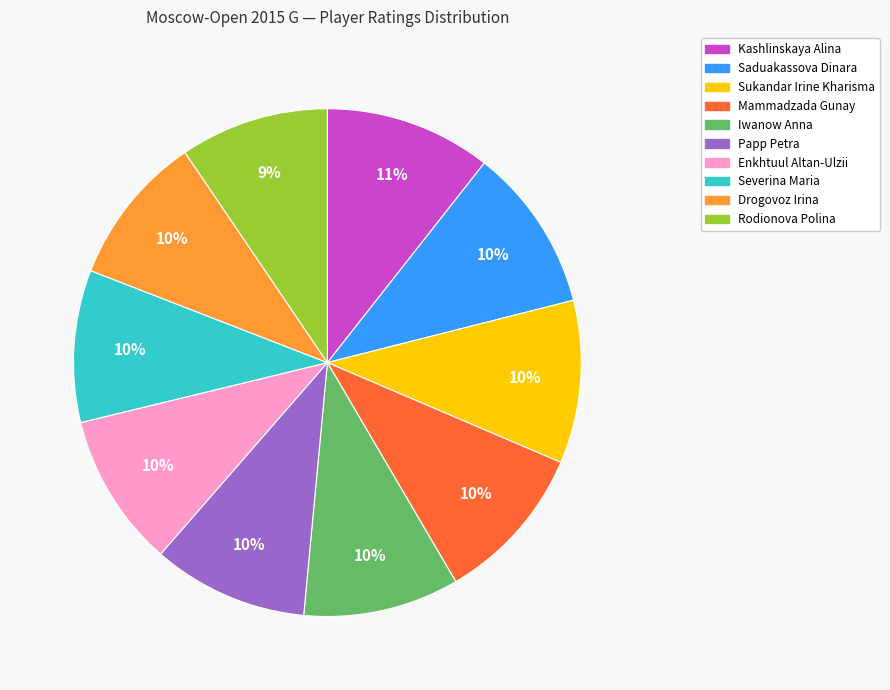

The Severina Maria slice represents 10% of the pie. True or false?

True